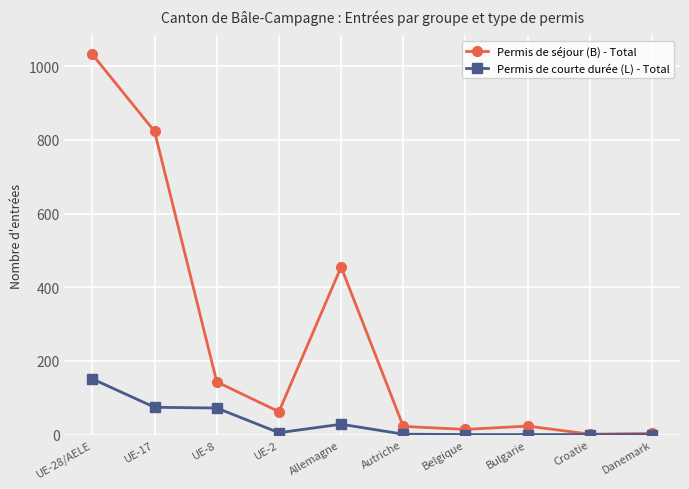

At which category is the sum across all series the highest?

UE-28/AELE